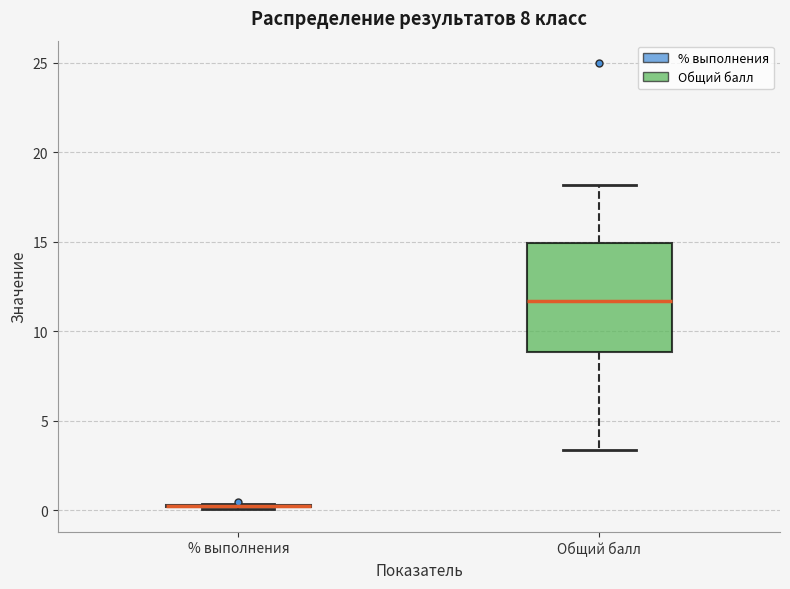

Comparing the boxes themselves (not the whiskers), which one is the tallest?

Общий балл